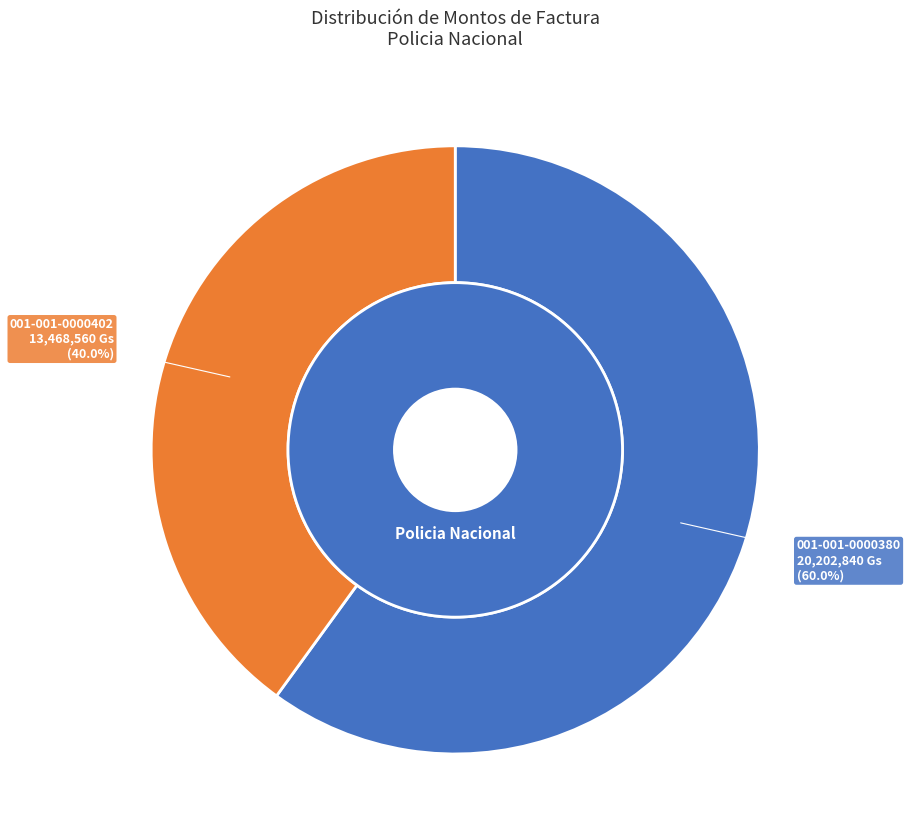

To the nearest percent, what percentage of the pie is 001-001-0000380?

60%